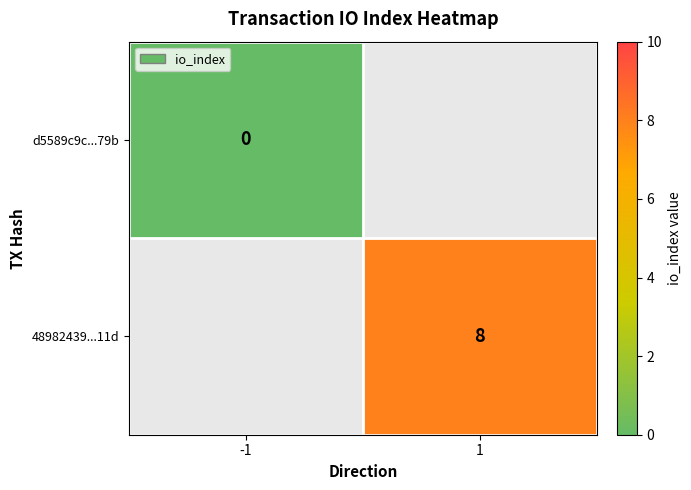

Is it true that 48982439...11d equals 8 at 1?

True